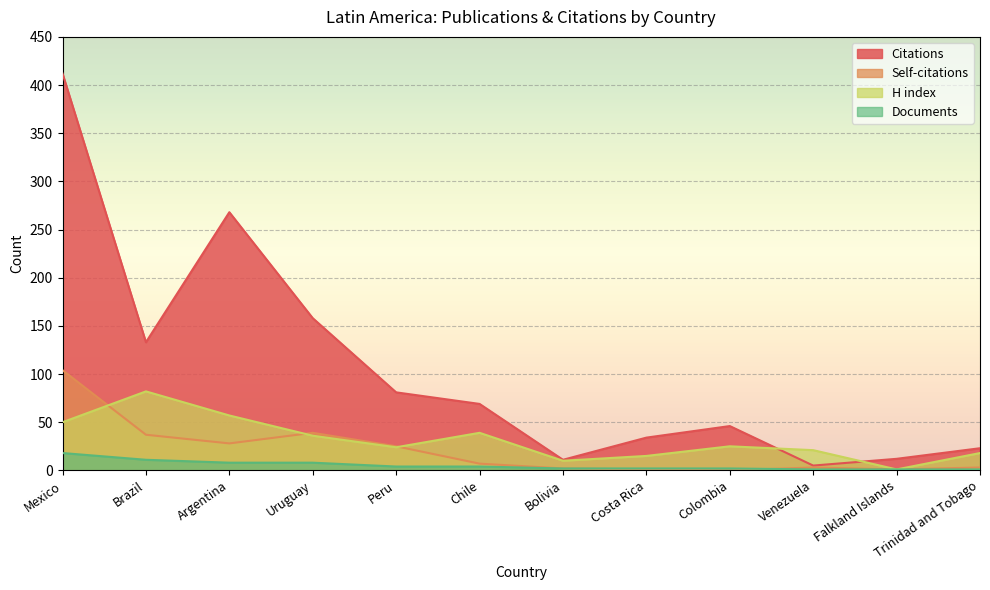

Which series has the largest total across all categories?

Citations